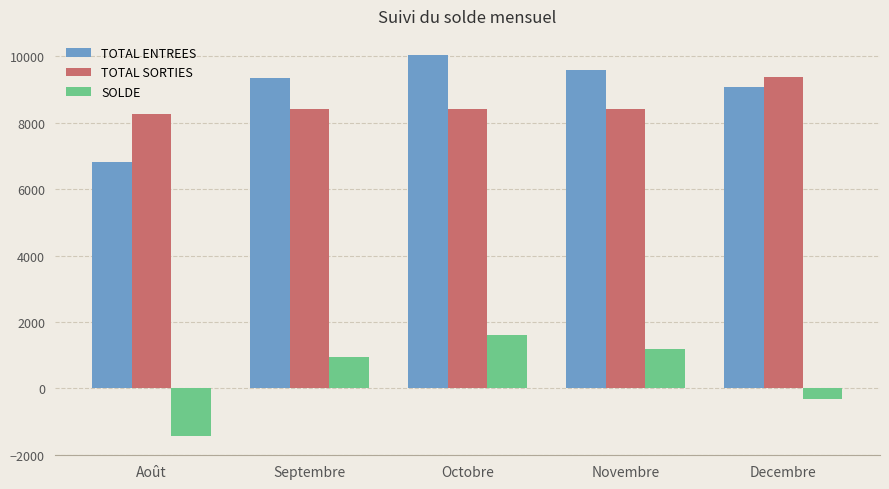

Which category has the lowest value across all series?

Août